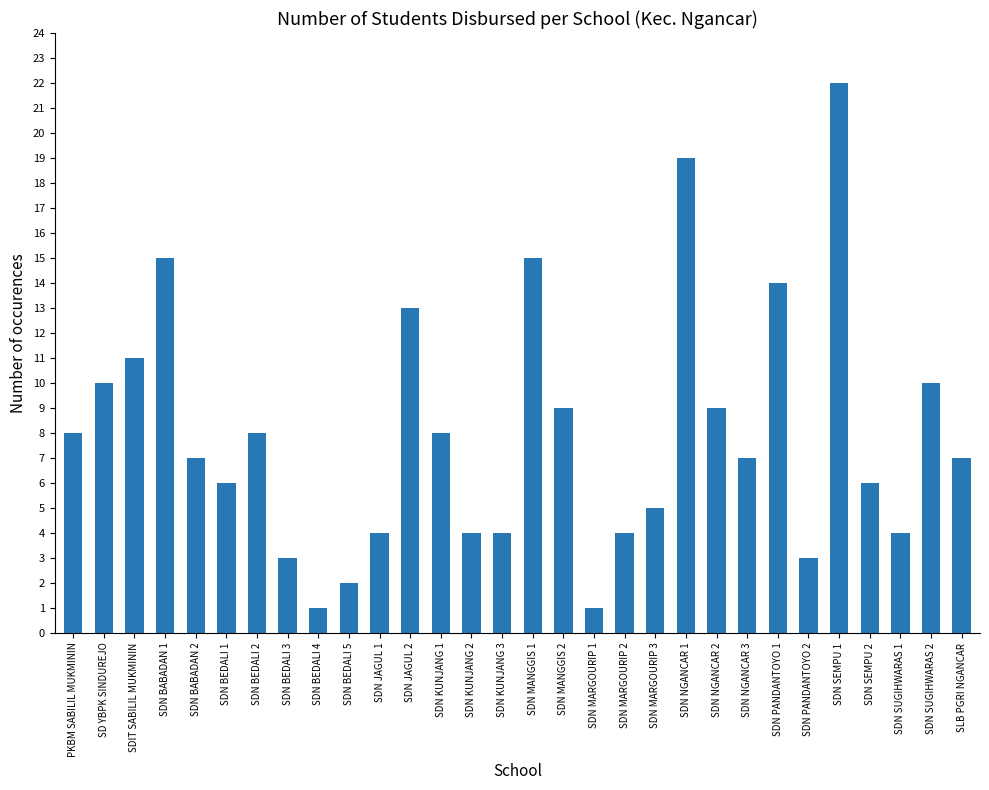

What is the value of the 30th bar from the left?

7